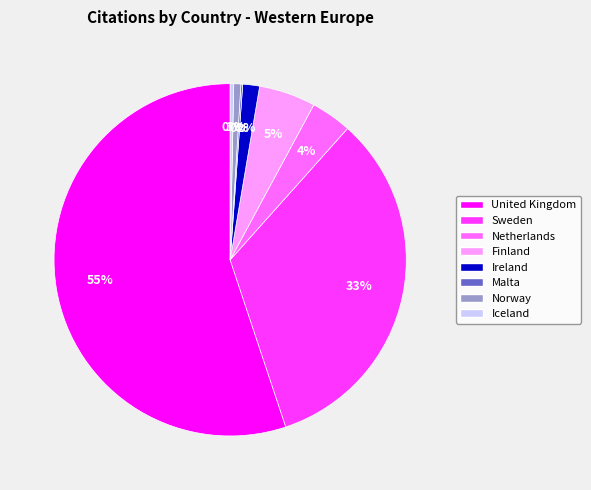

Is it true that Finland is 5% of the pie?

True